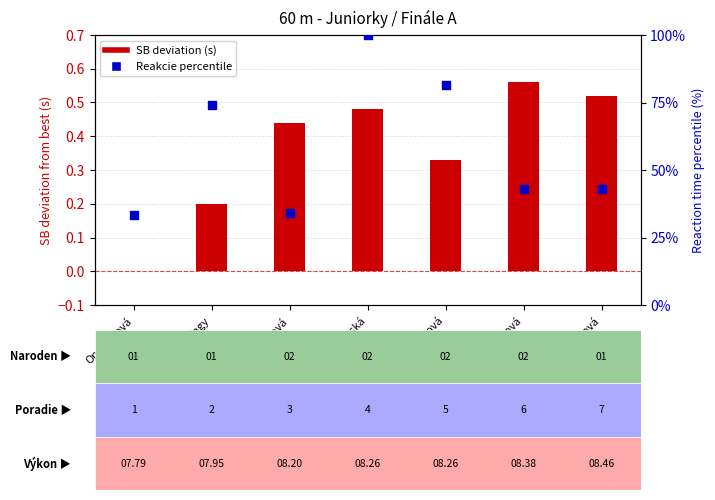

Which series has the largest Y range (max minus min)?

Reakcie percentile